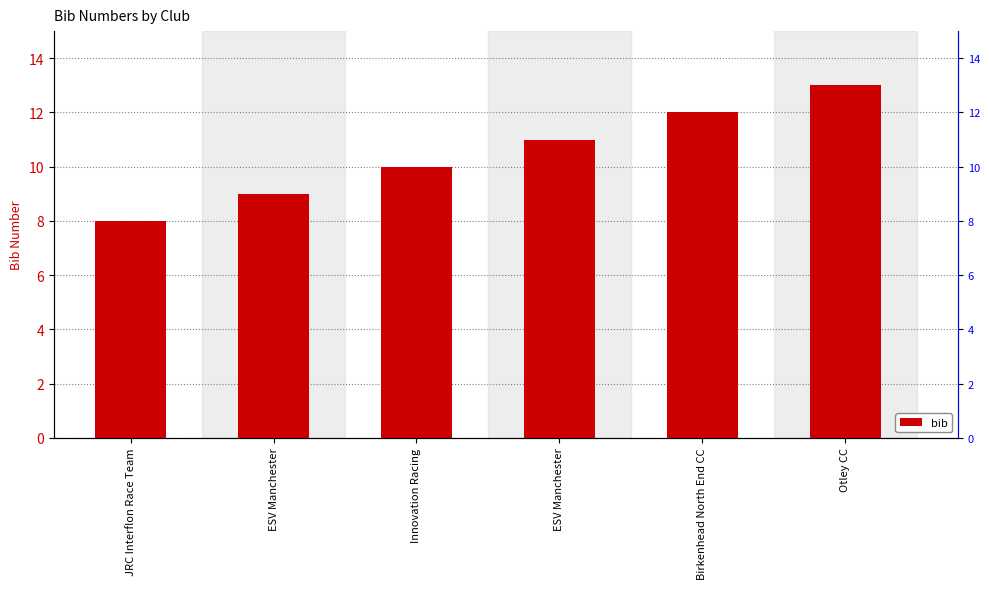

Rank the categories by value from highest to lowest.

Otley CC, Birkenhead North End CC, ESV Manchester, Innovation Racing, ESV Manchester, JRC Interflon Race Team